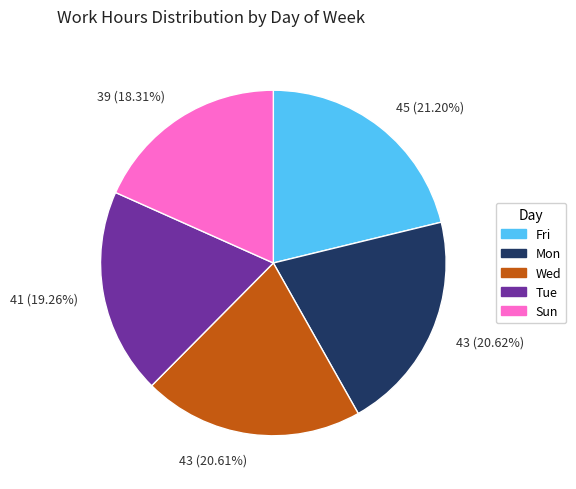

Combined, do 45 (21.20%) and 43 (20.61%) account for over 50%?

No